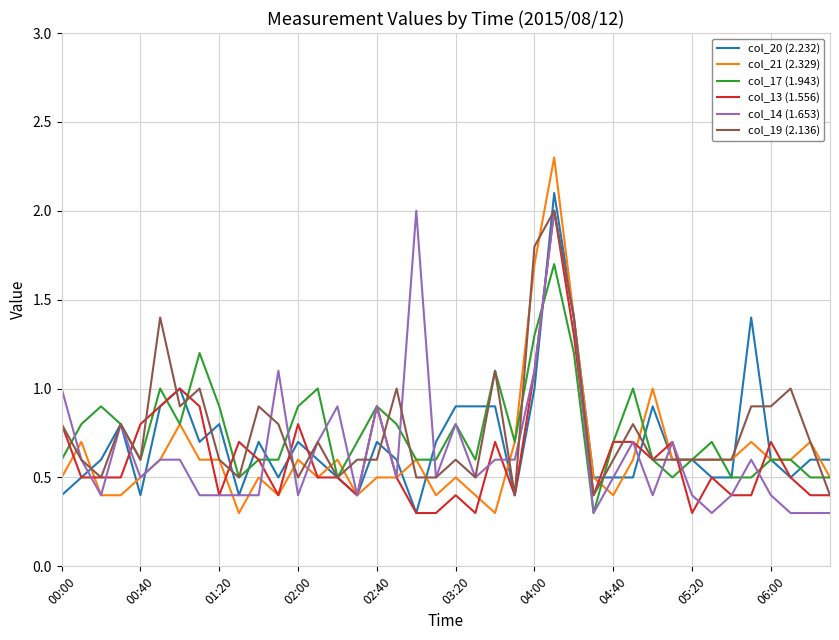

Which series has the largest range (max minus min)?

col_21 (2.329)